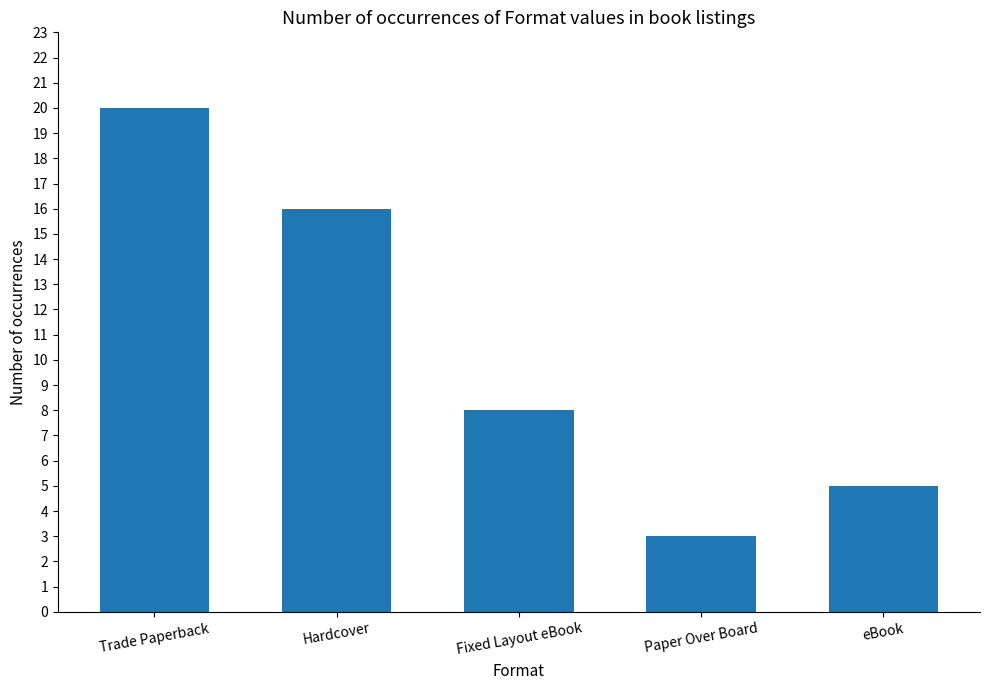

True or false: the data shows 16 at Hardcover.

True